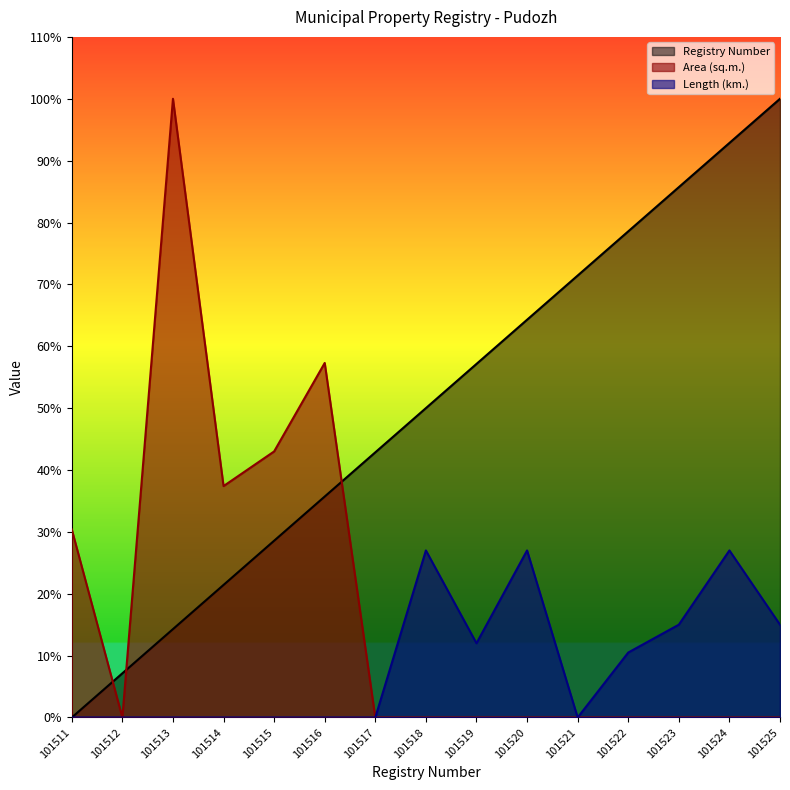

At which category is the sum across all series the highest?

101524